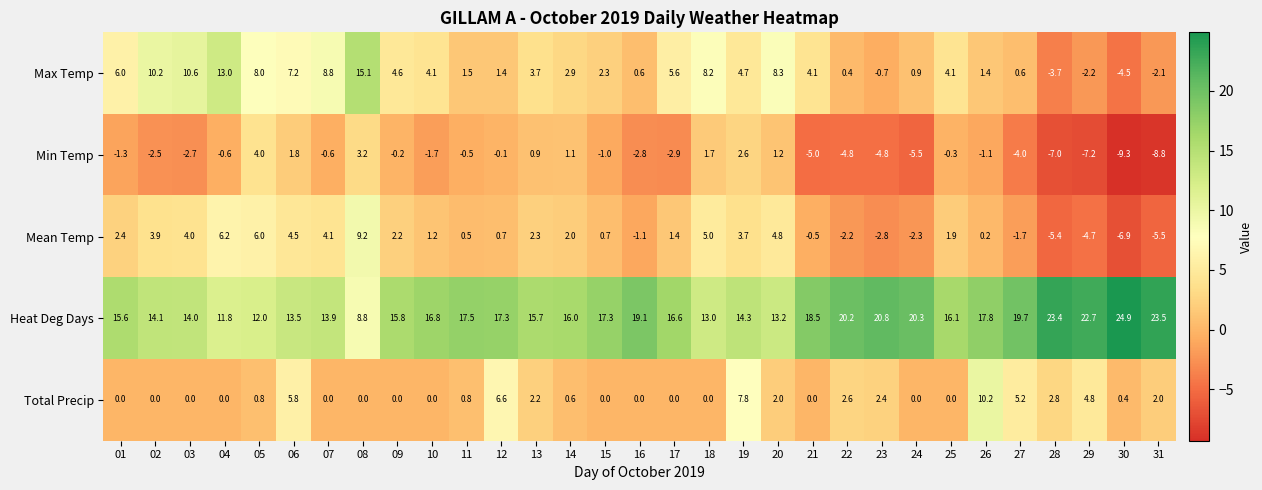

At which category is the sum across all series the highest?

08